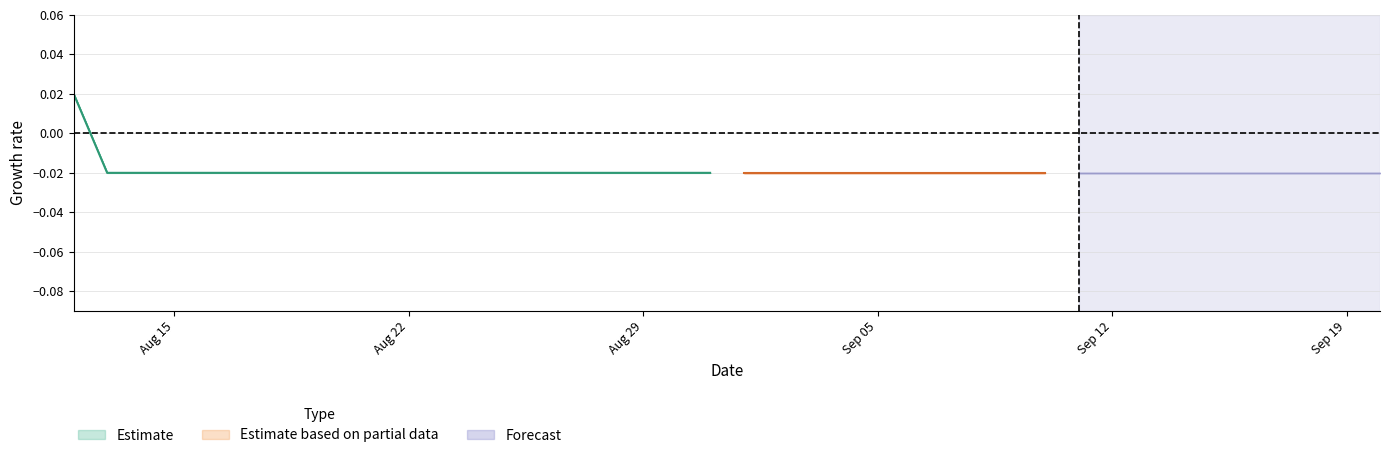

At which category is the sum across all series the highest?

2022-08-12